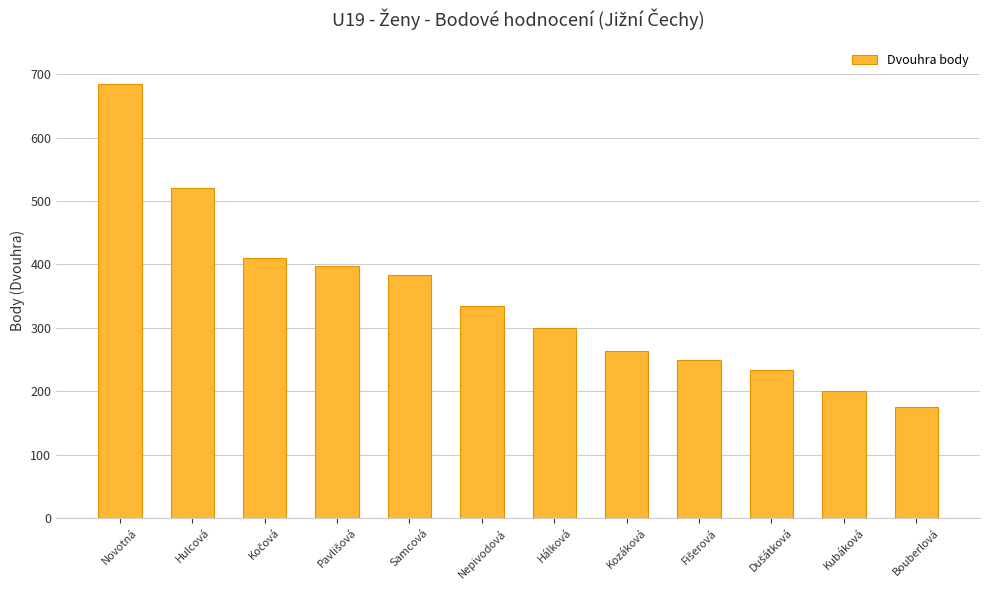

What is the difference between the maximum and minimum values?

509